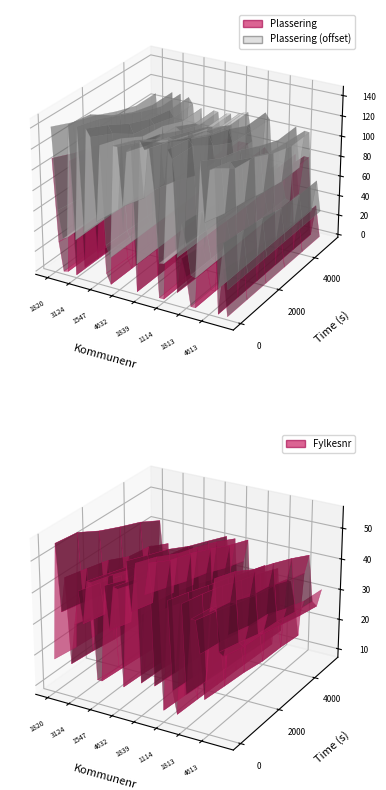

Reading left to right, what are all the values shown in this chart?

Plassering: Plassering=111	Fylkesnr=28	2=0	3=1	4=111	5=0	6=111	7=10	8=111	9=104	10=28	11=105	12=10	13=0	14=111	15=111	16=56	17=111	18=111	19=0	20=111	21=111	22=111	23=69	24=0	25=0	26=111	27=103	28=10	29=44	30=28	31=0	32=0	33=111	34=56	35=111	36=111	37=0	38=44	39=0
Fylkesnr: Plassering=18	Fylkesnr=56	2=34	3=46	4=18	5=31	6=42	7=32	8=46	9=46	10=15	11=15	12=46	13=32	14=46	15=46	16=15	17=55	18=40	19=55	20=18	21=46	22=56	23=18	24=42	25=11	26=46	27=18	28=11	29=46	30=18	31=42	32=42	33=32	34=18	35=46	36=56	37=34	38=33	39=40